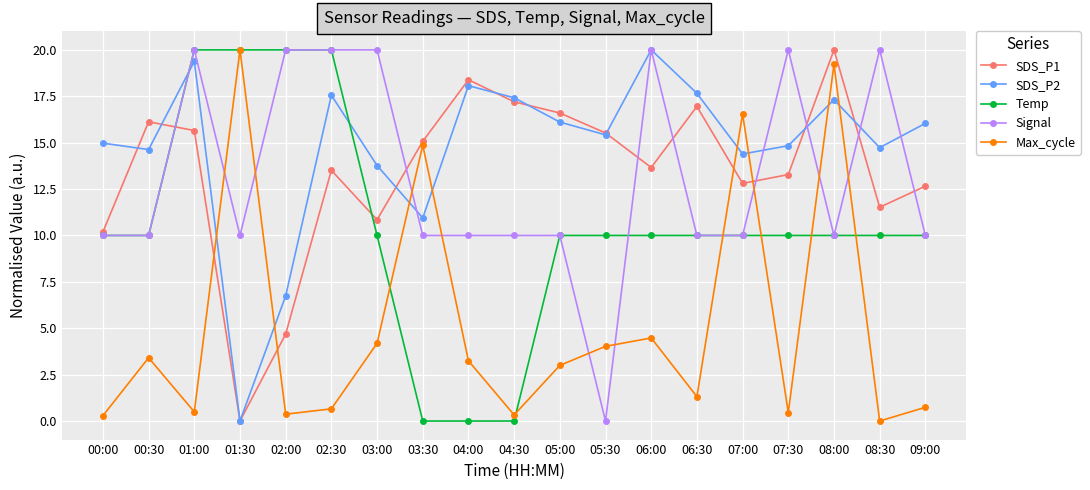

What is the difference between the highest and lowest values at 03:30?

15.1